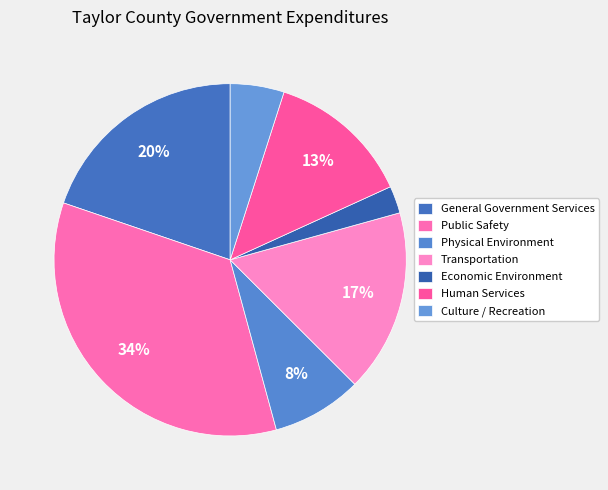

Is General Government Services the majority of the pie?

No